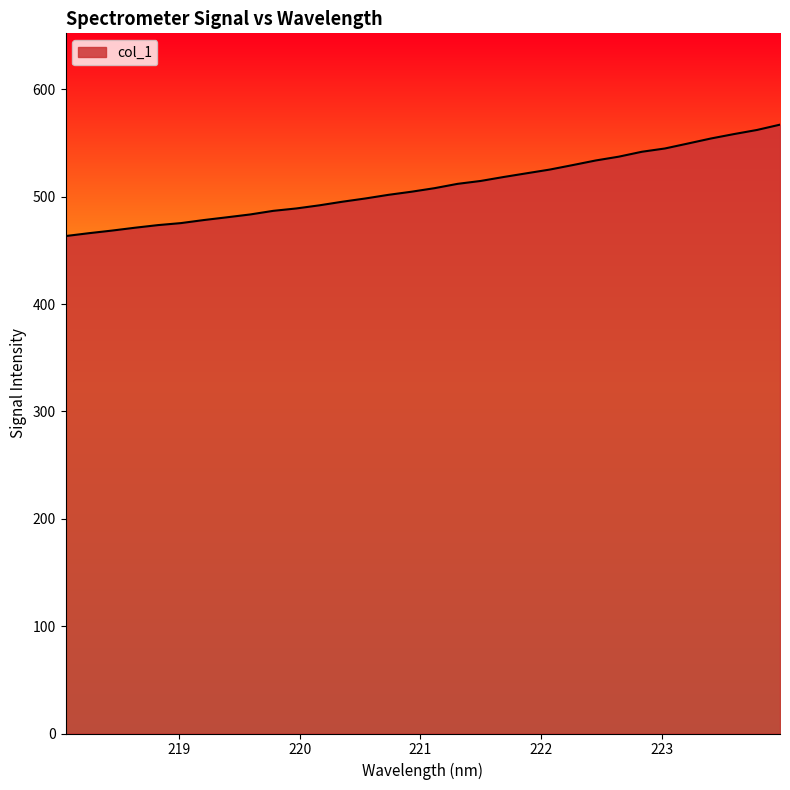

What is the difference between the maximum and minimum values?

103.8